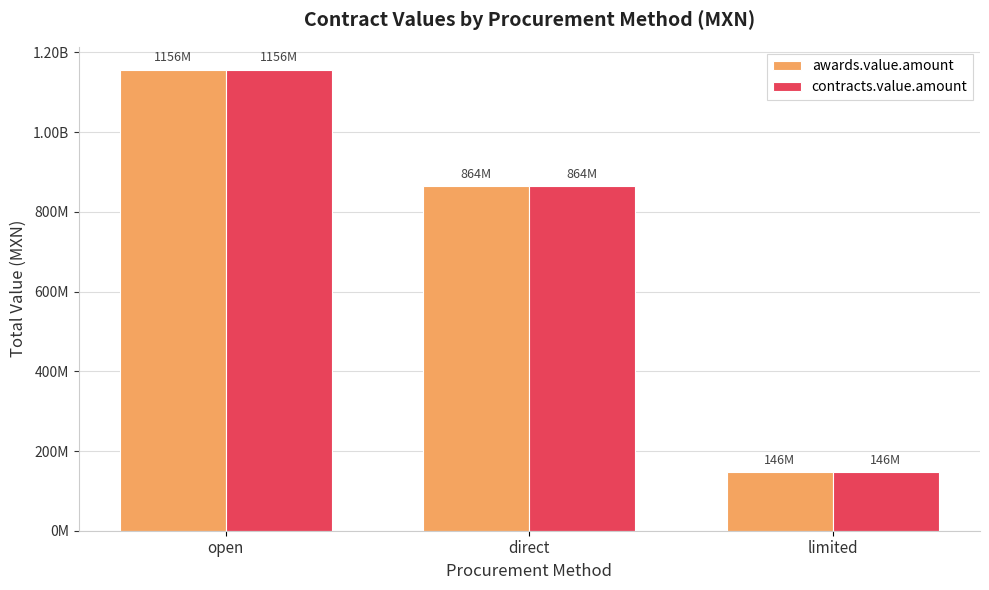

What is the label of the 3rd bar from the right?

open